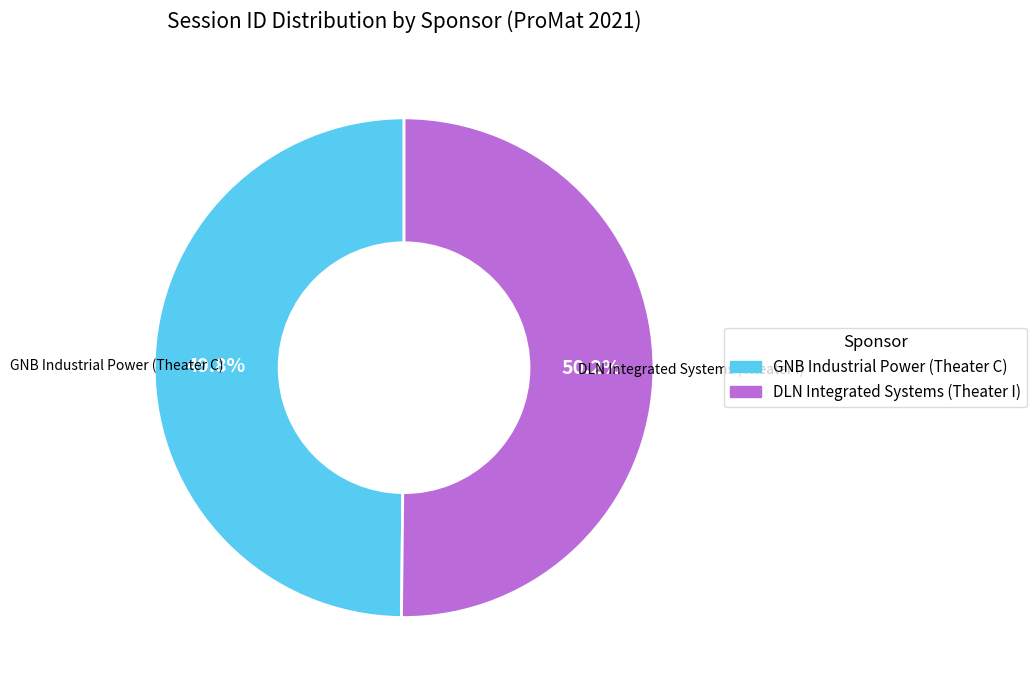

Combined, do DLN Integrated Systems (Theater I) and GNB Industrial Power (Theater C) account for over 50%?

Yes